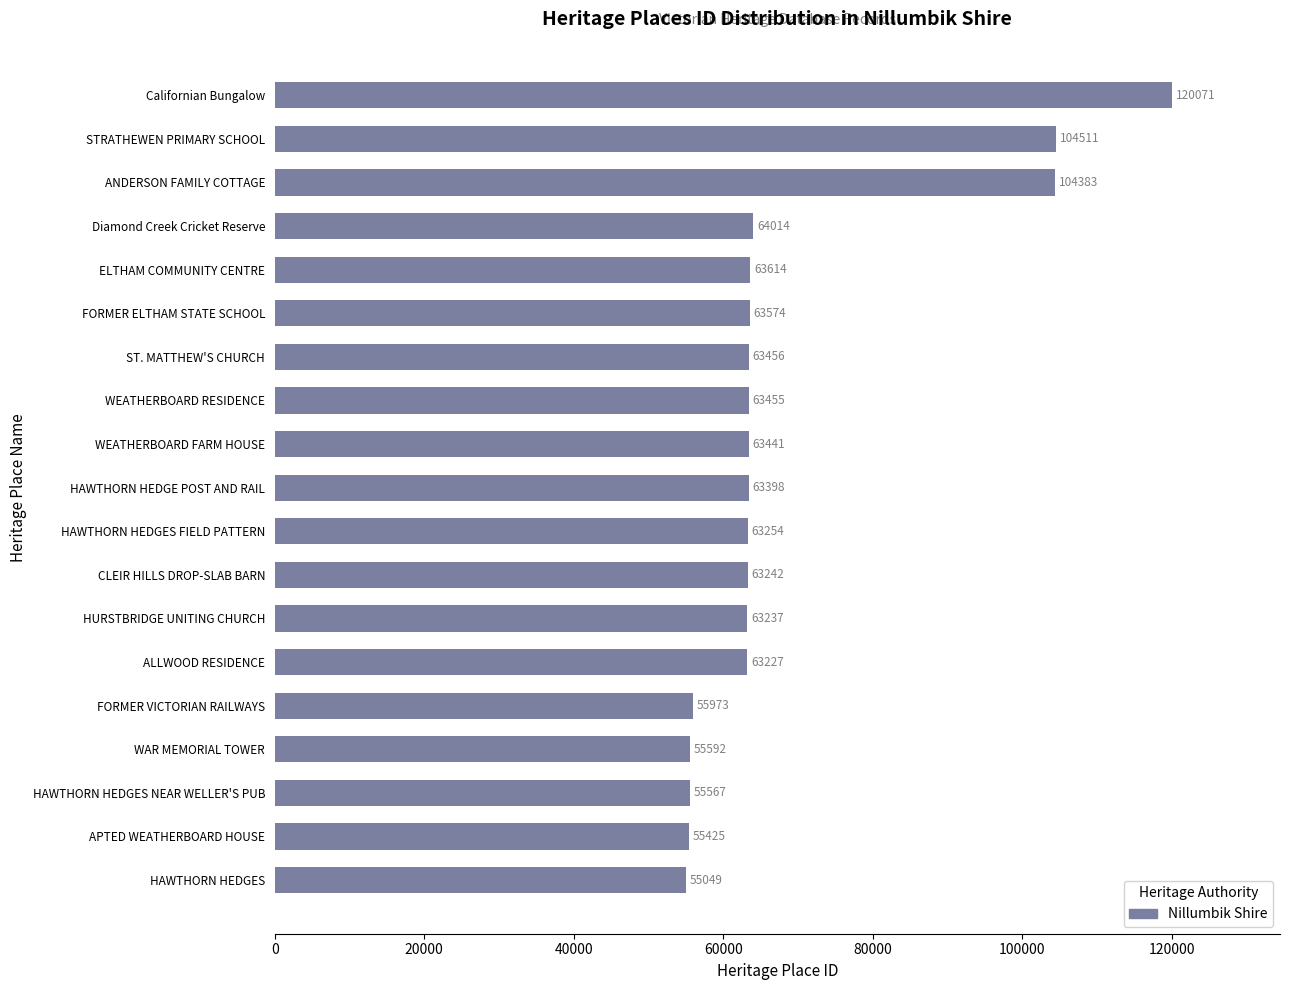

What is the maximum value shown in the chart?

120071